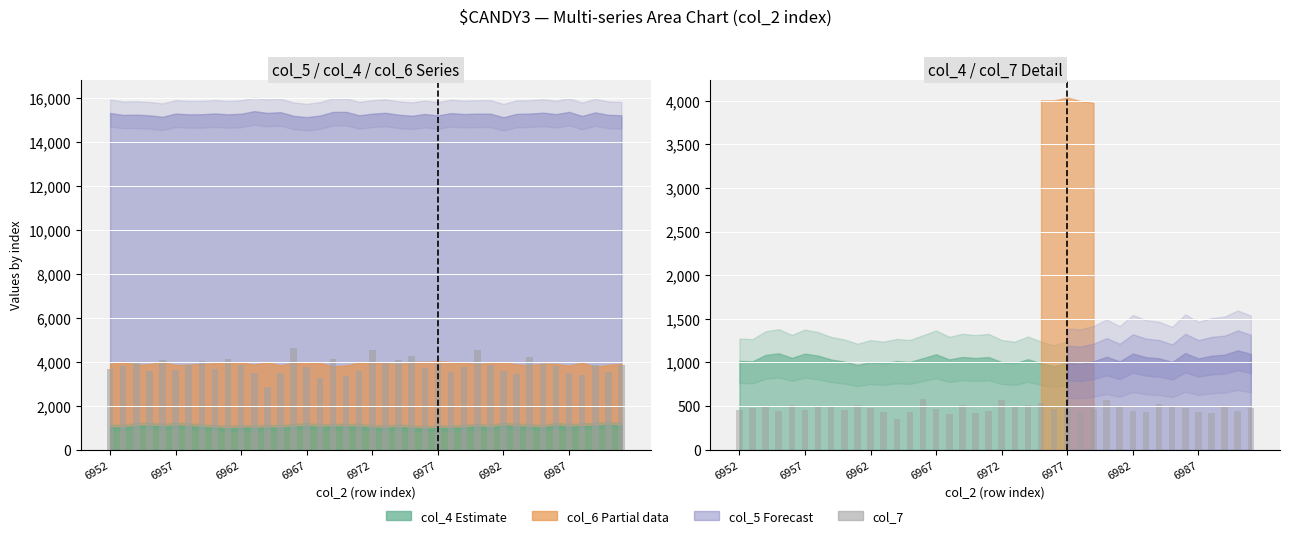

Reading left to right, transcribe all the data shown in this chart.

460	475	500	450	510	455	485	505	460	515	480	435	355	435	580	470	410	515	420	450	570	500	510	535	465	500	445	470	570	485	450	430	530	490	475	435	425	485	445	480